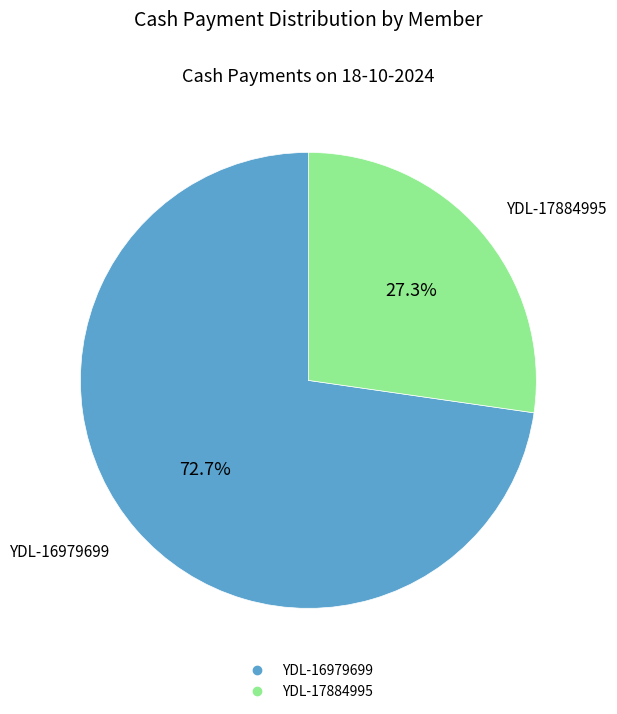

To the nearest percent, what is the difference between the largest and smallest slice percentages?

45%